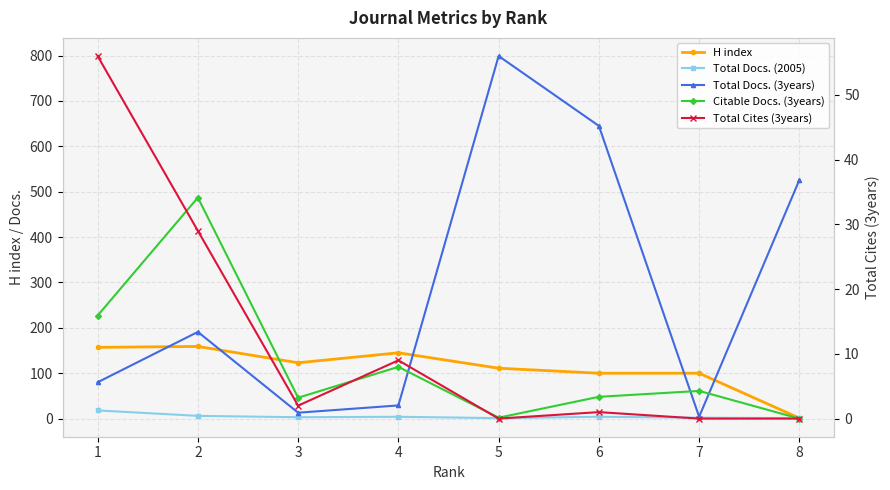

The Total Cites (3years) series shows 24 at 1. True or false?

False